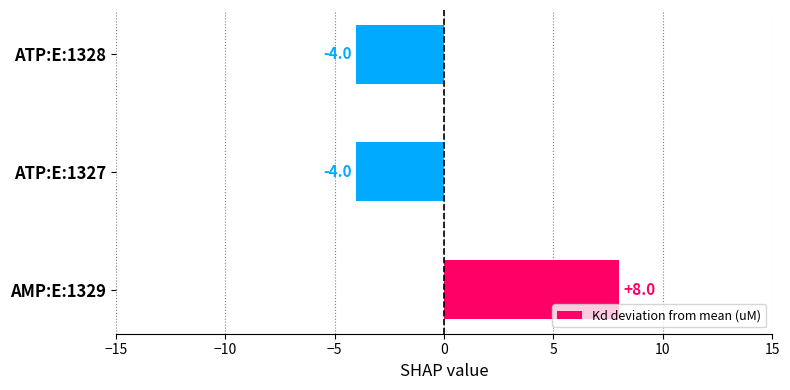

Does the chart contain any negative values?

Yes